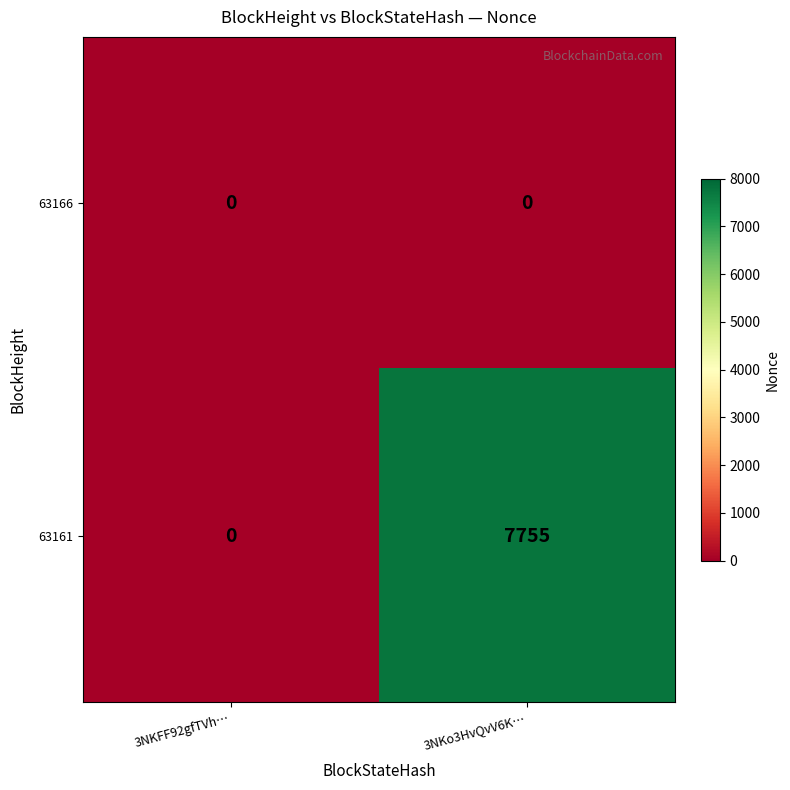

Read the 63161 value at 3NKo3HvQvV6K…, to the nearest 50.

7750